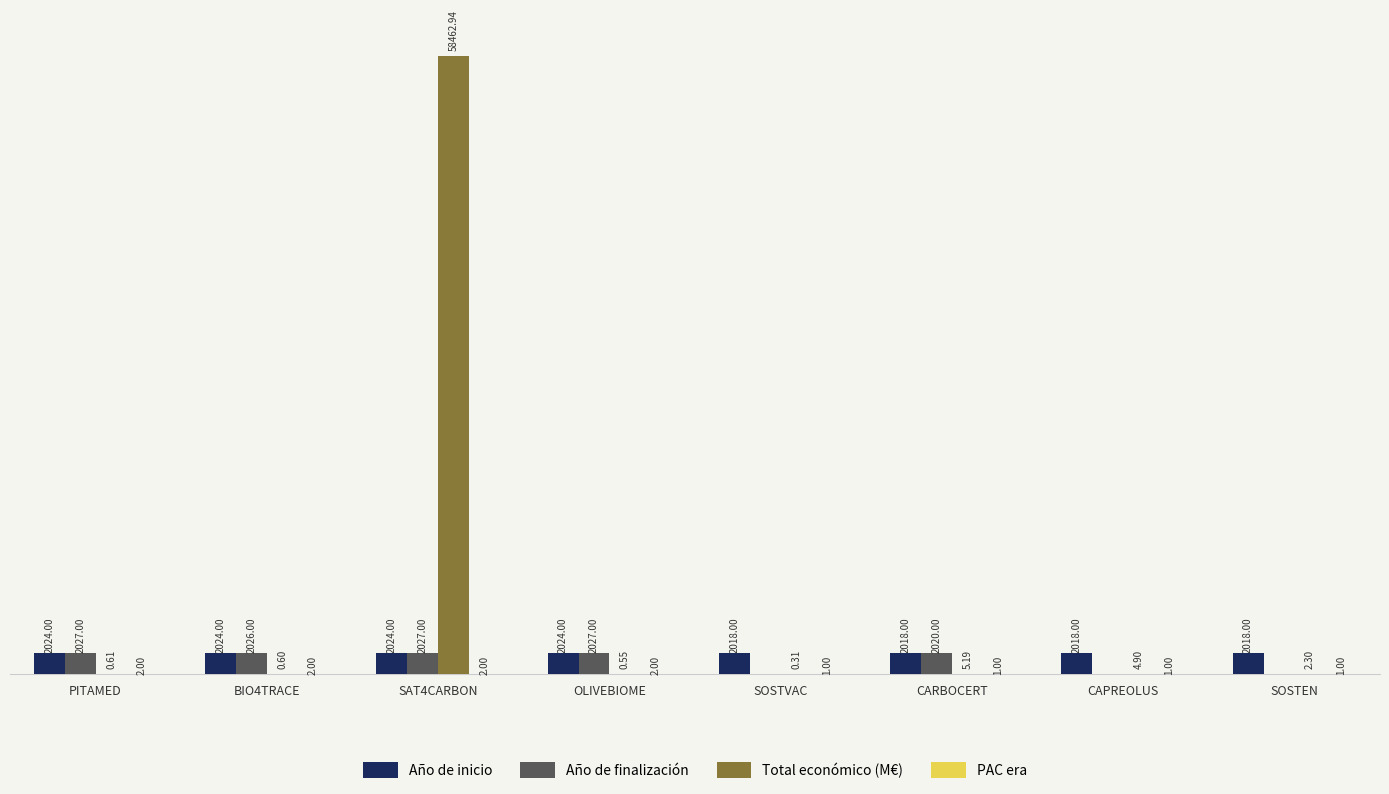

Which series changed the most between OLIVEBIOME and CAPREOLUS?

Año de finalización